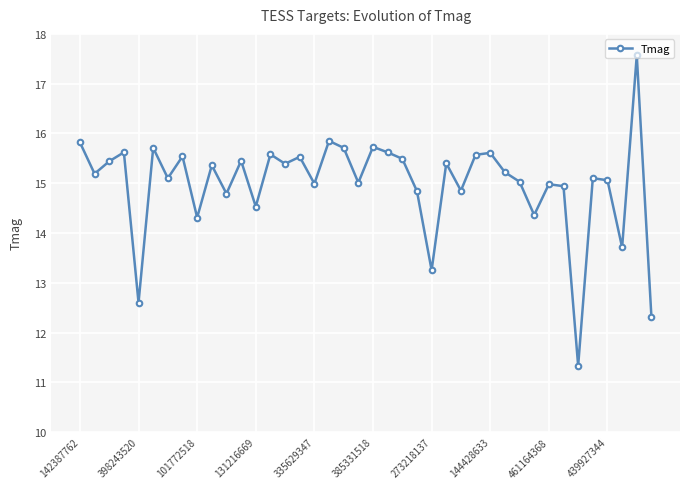

What is the minimum value shown in the chart?

11.3